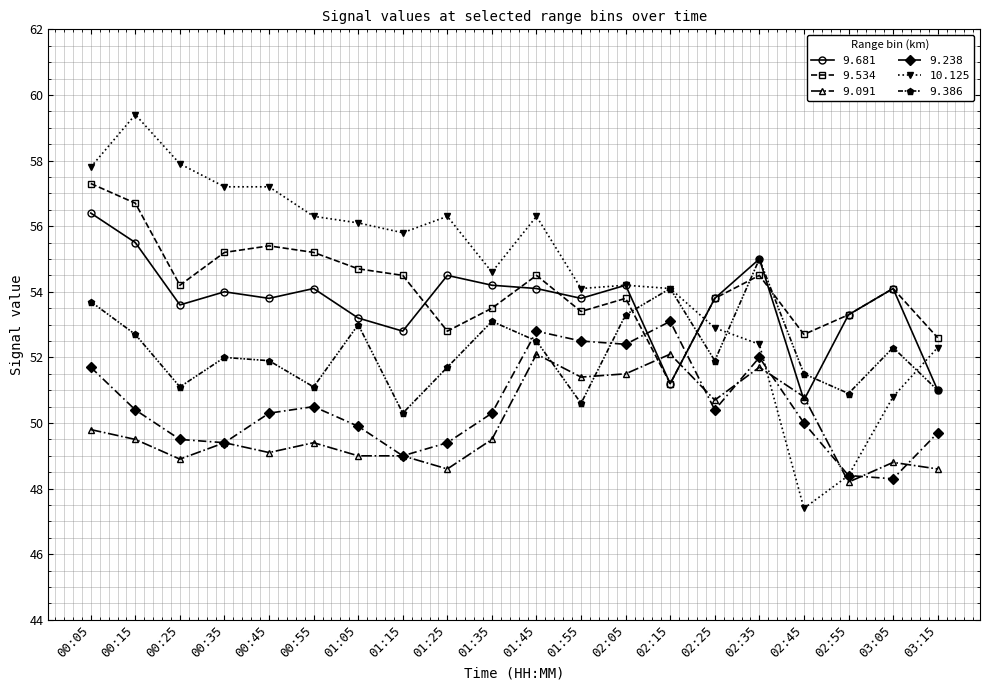

What is the average value of the 10.125 series?

54.6